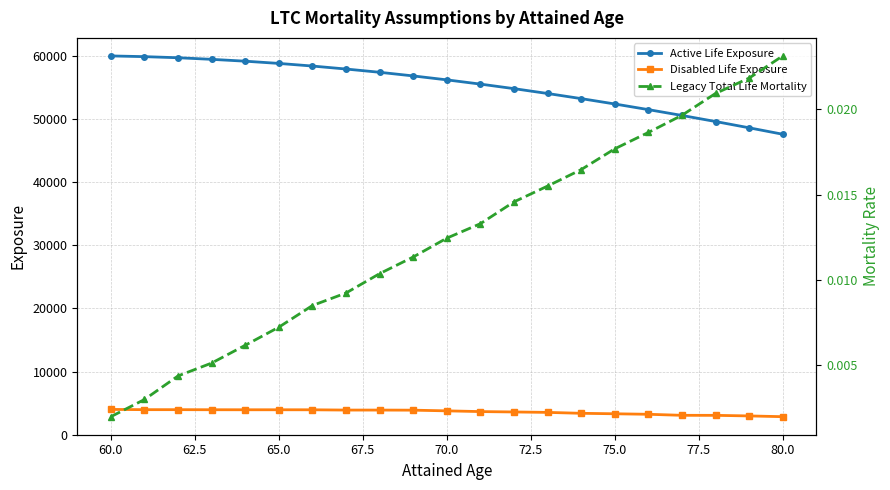

True or false: Legacy Total Life Mortality has a value of 0.0 at 60.0.

False